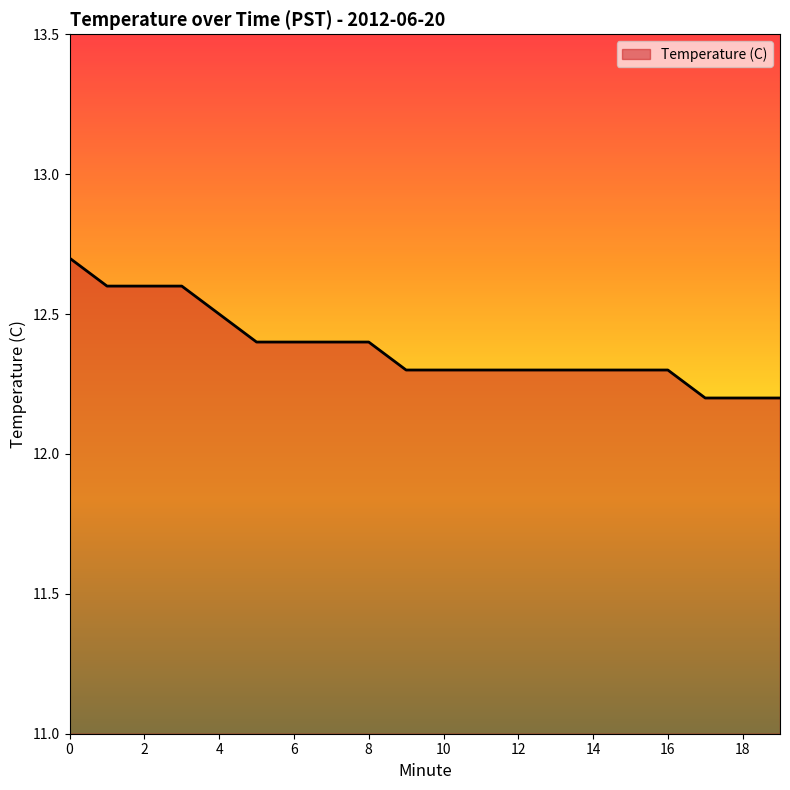

What is the difference between the maximum and minimum values?

0.5